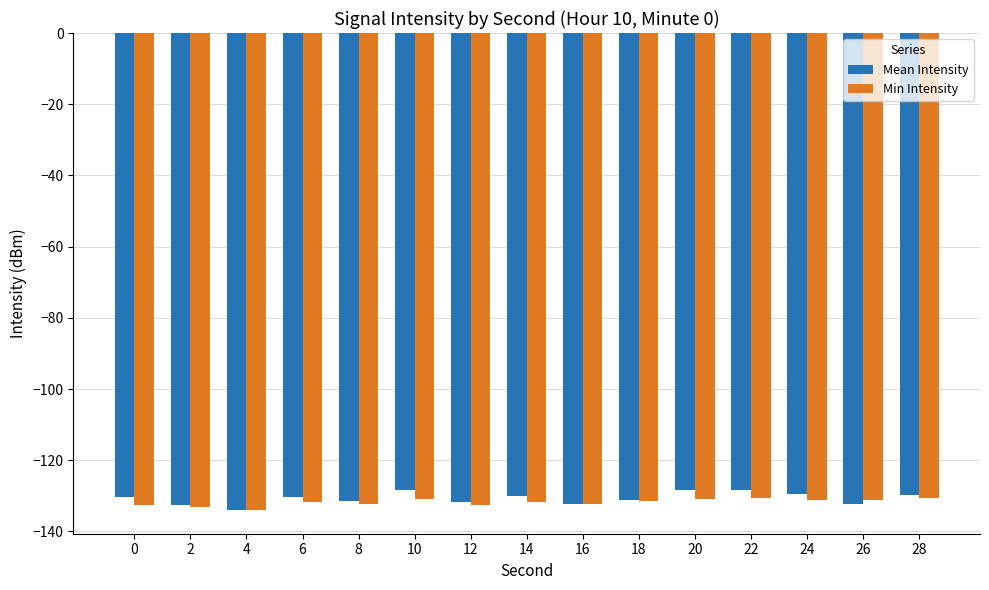

True or false: Mean Intensity has a value of -132.3 at 16.

True